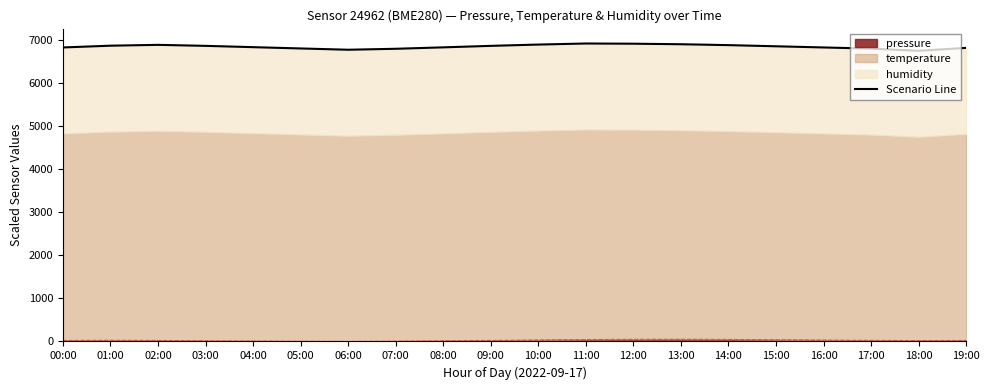

Rank the categories by value from lowest to highest.

18:00, 06:00, 07:00, 17:00, 05:00, 19:00, 00:00, 16:00, 08:00, 04:00, 15:00, 09:00, 03:00, 01:00, 14:00, 02:00, 10:00, 13:00, 12:00, 11:00